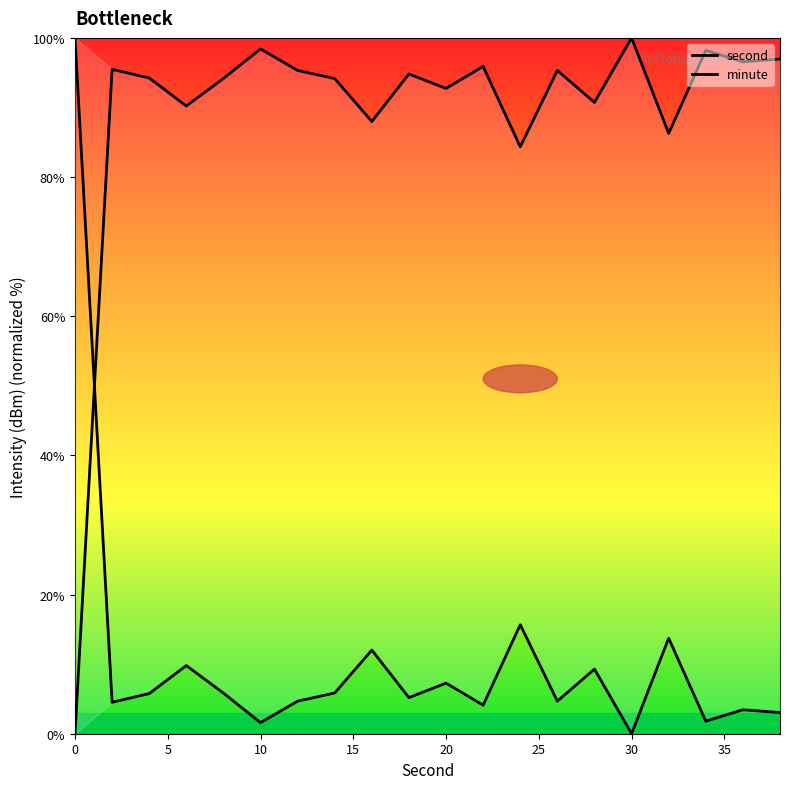

Which series has the largest total across all categories?

second